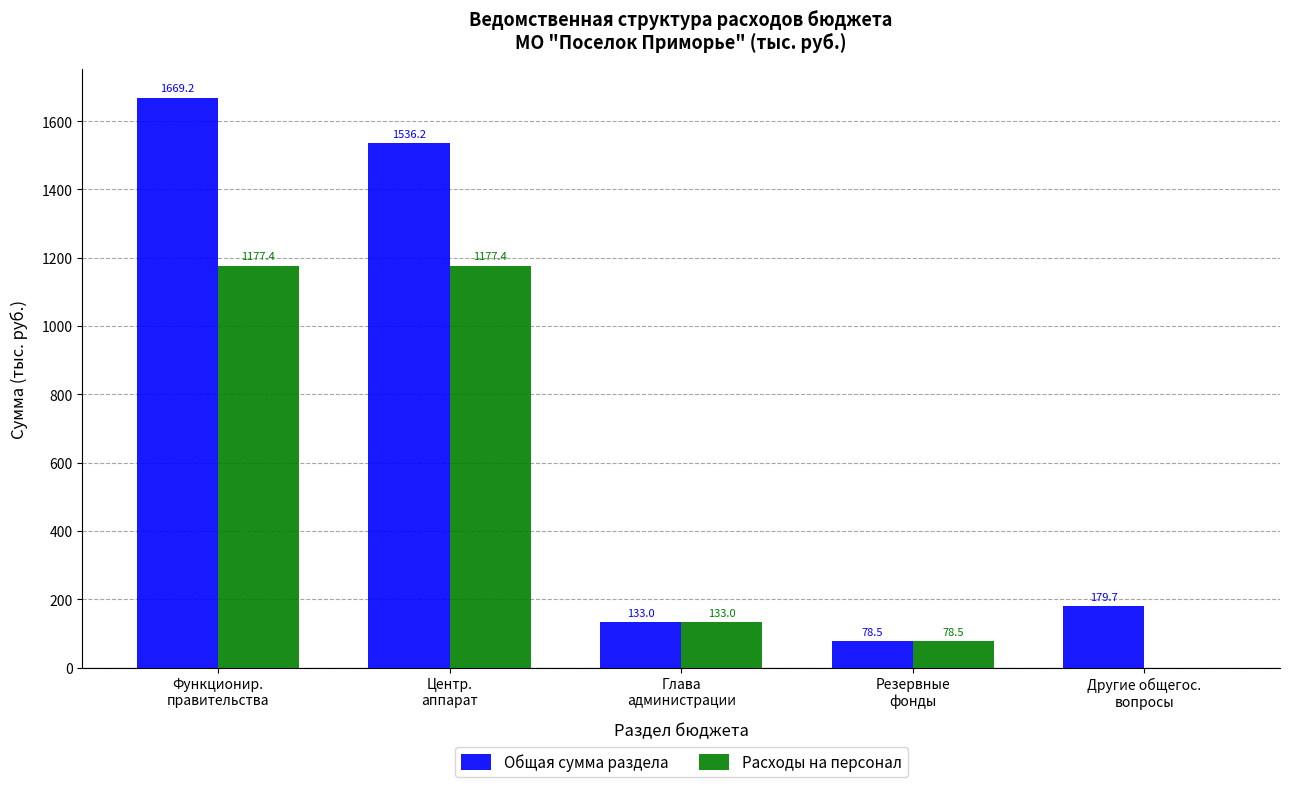

What is the sum of all Общая сумма раздела values?

3596.6